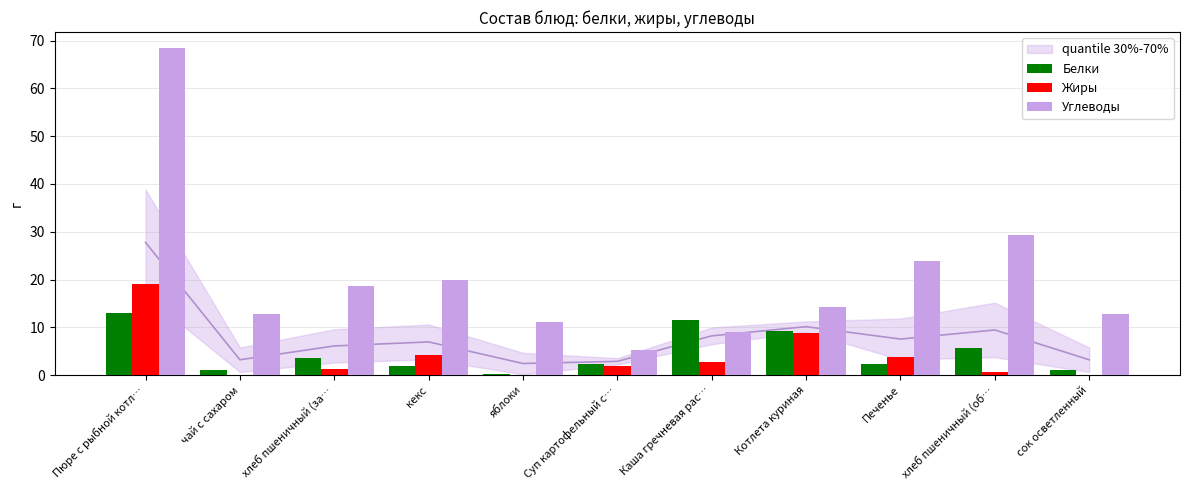

The value of Углеводы at Котлета куриная is 14.2. True or false?

True